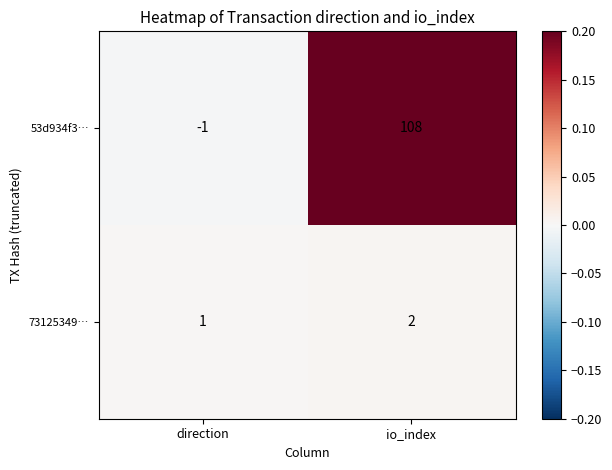

Reading left to right, extract all data points from this chart.

53d934f3…: direction=-1	io_index=108
73125349…: direction=1	io_index=2